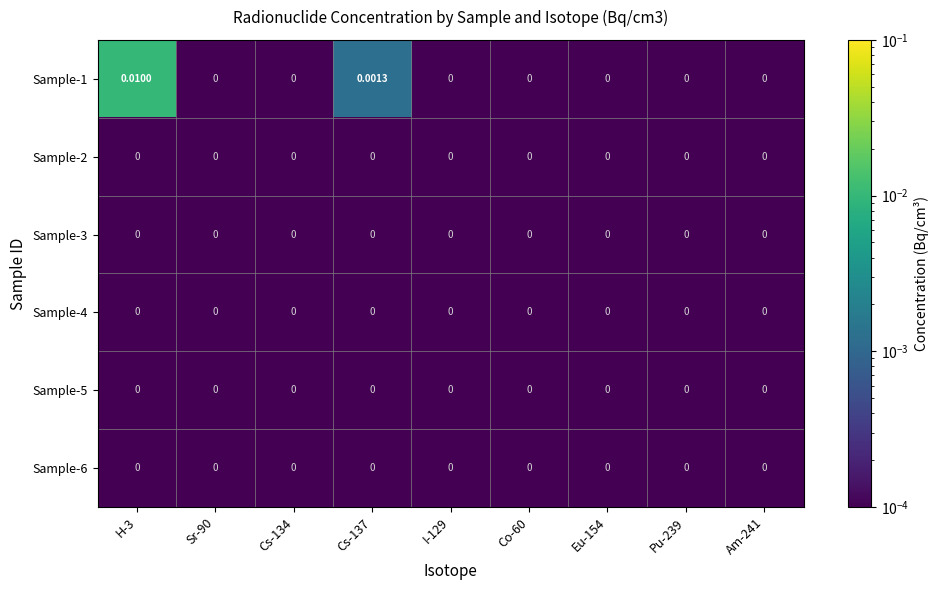

Reading left to right, extract all data points from this chart.

Sample-1: H-3=0.0	Sr-90=0.0	Cs-134=0.0	Cs-137=0.0	I-129=0.0	Co-60=0.0	Eu-154=0.0	Pu-239=0.0	Am-241=0.0
Sample-2: H-3=0.0	Sr-90=0.0	Cs-134=0.0	Cs-137=0.0	I-129=0.0	Co-60=0.0	Eu-154=0.0	Pu-239=0.0	Am-241=0.0
Sample-3: H-3=0.0	Sr-90=0.0	Cs-134=0.0	Cs-137=0.0	I-129=0.0	Co-60=0.0	Eu-154=0.0	Pu-239=0.0	Am-241=0.0
Sample-4: H-3=0.0	Sr-90=0.0	Cs-134=0.0	Cs-137=0.0	I-129=0.0	Co-60=0.0	Eu-154=0.0	Pu-239=0.0	Am-241=0.0
Sample-5: H-3=0.0	Sr-90=0.0	Cs-134=0.0	Cs-137=0.0	I-129=0.0	Co-60=0.0	Eu-154=0.0	Pu-239=0.0	Am-241=0.0
Sample-6: H-3=0.0	Sr-90=0.0	Cs-134=0.0	Cs-137=0.0	I-129=0.0	Co-60=0.0	Eu-154=0.0	Pu-239=0.0	Am-241=0.0